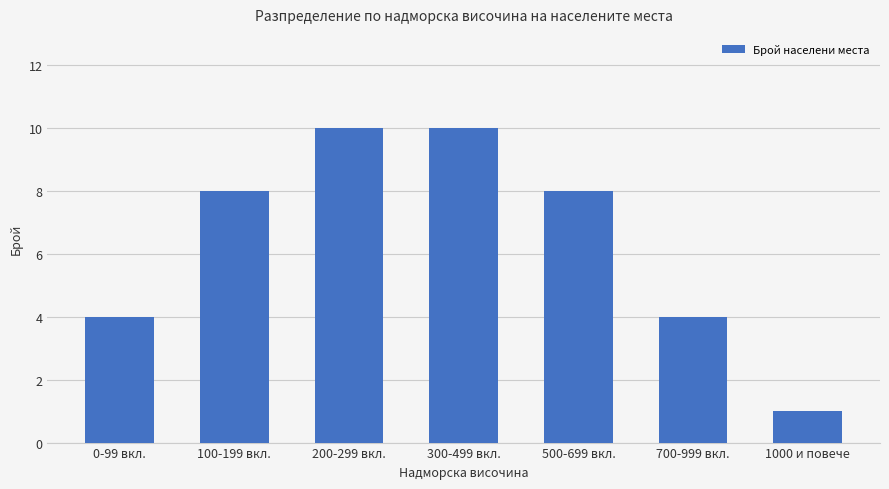

Count the number of categories in the chart.

7